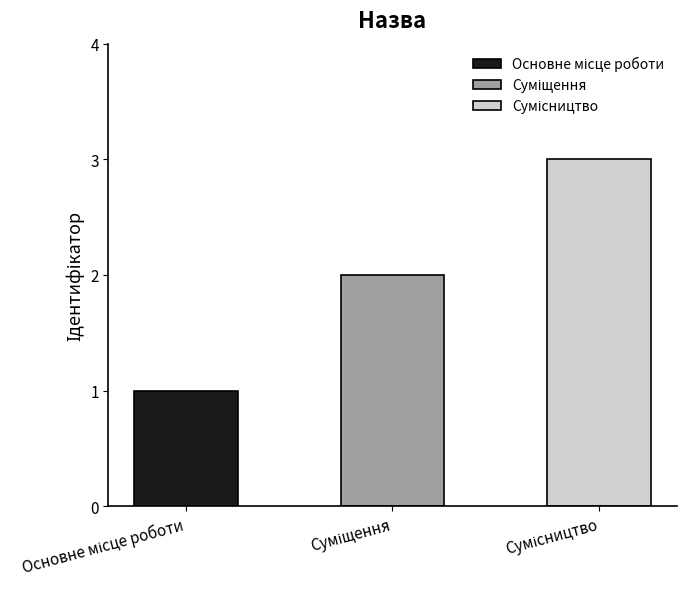

The value at Суміщення is 3. True or false?

False